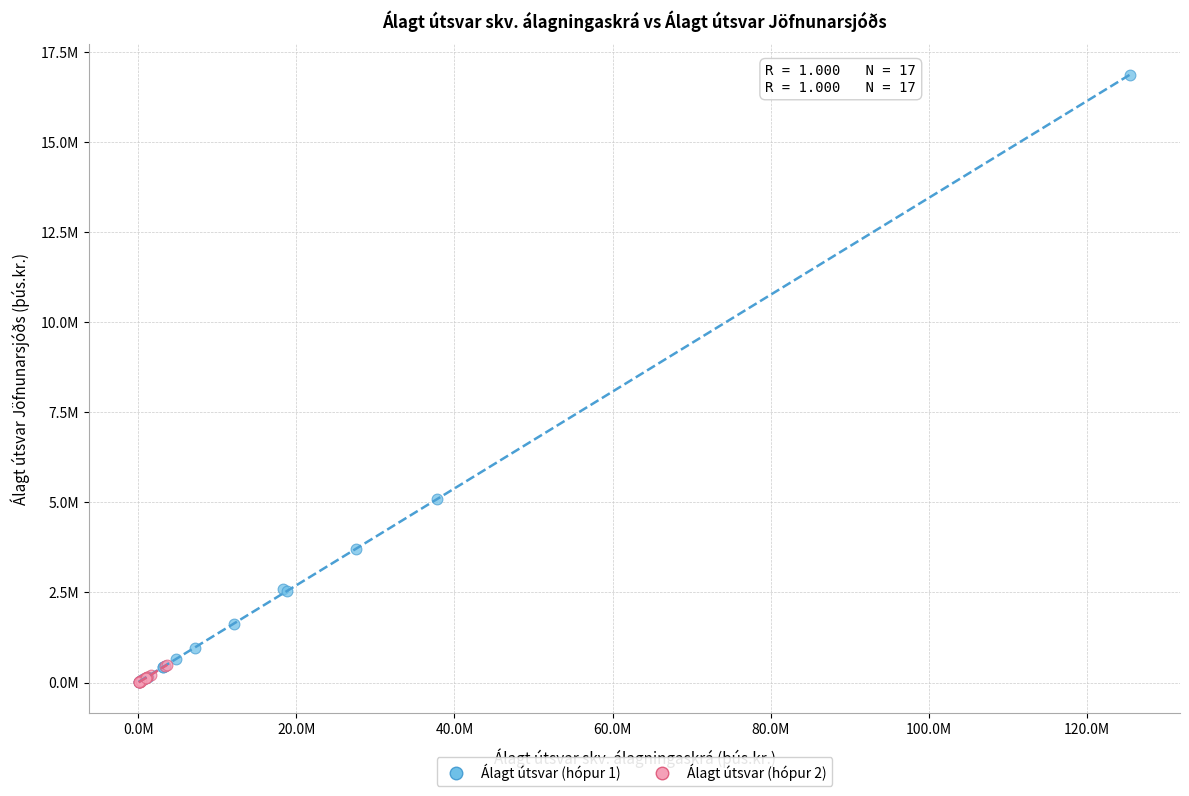

What are all the series names shown in the legend?

Álagt útsvar (hópur 1), Álagt útsvar (hópur 2)